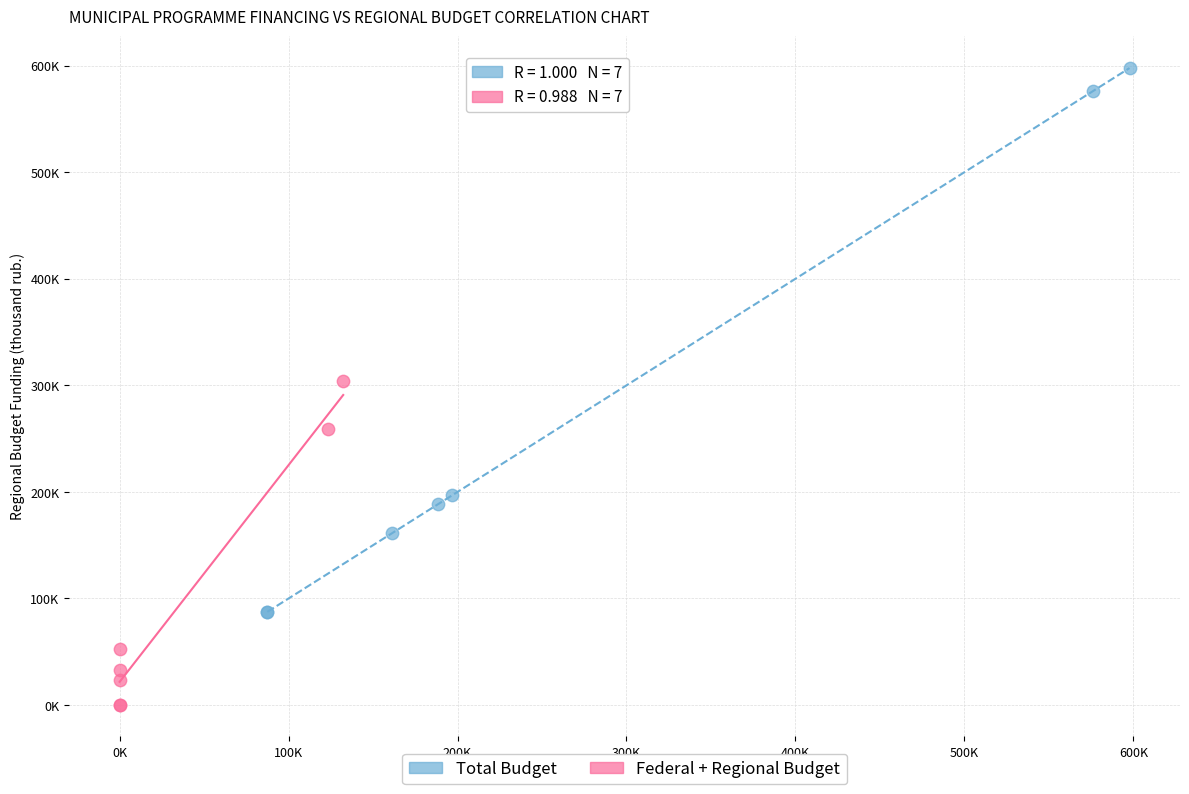

Which series contains the lowest Y value?

Federal + Regional Budget